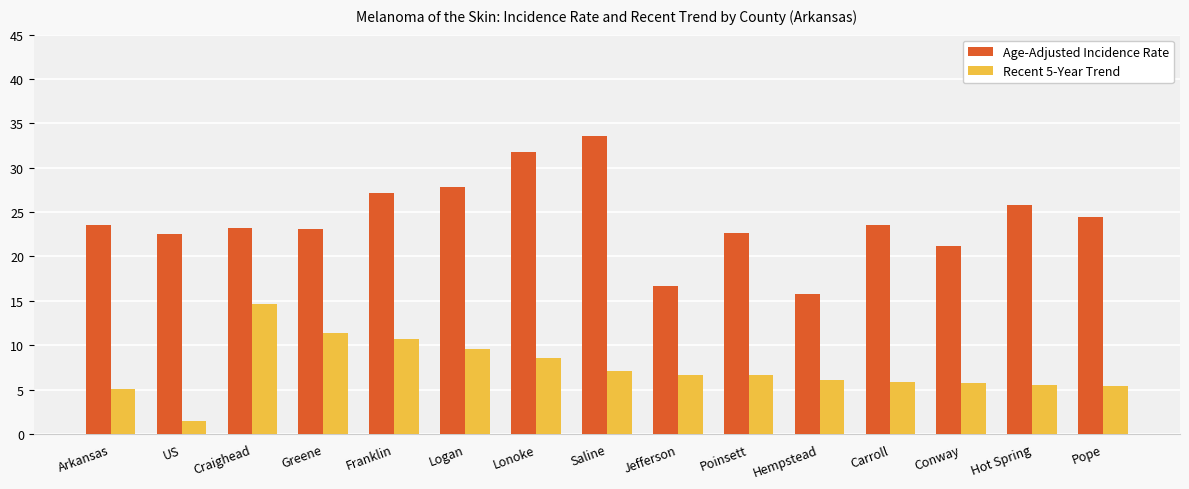

At which label does Recent 5-Year Trend first exceed 6?

Craighead